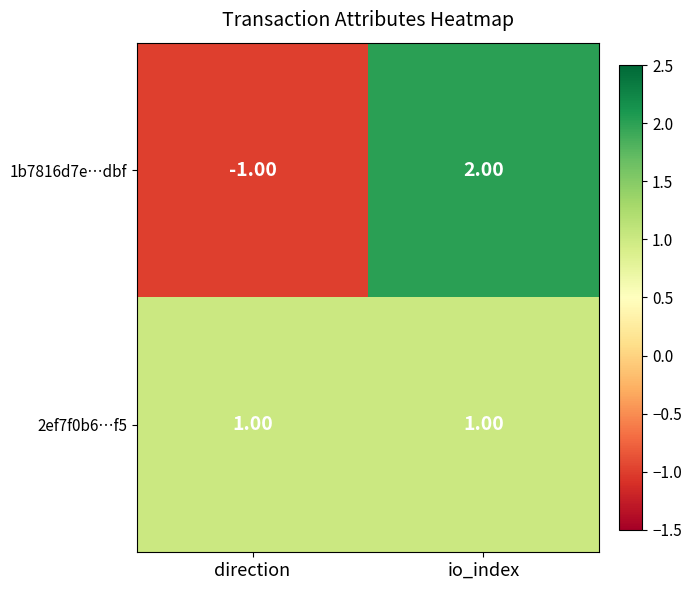

At which category does the chart reach its peak across all series?

io_index